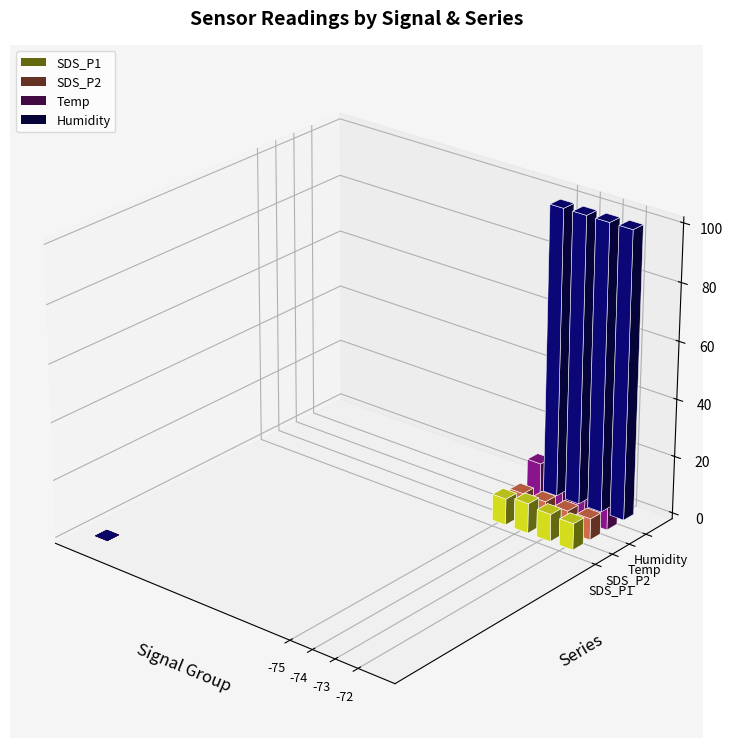

How many distinct data groups are displayed?

4